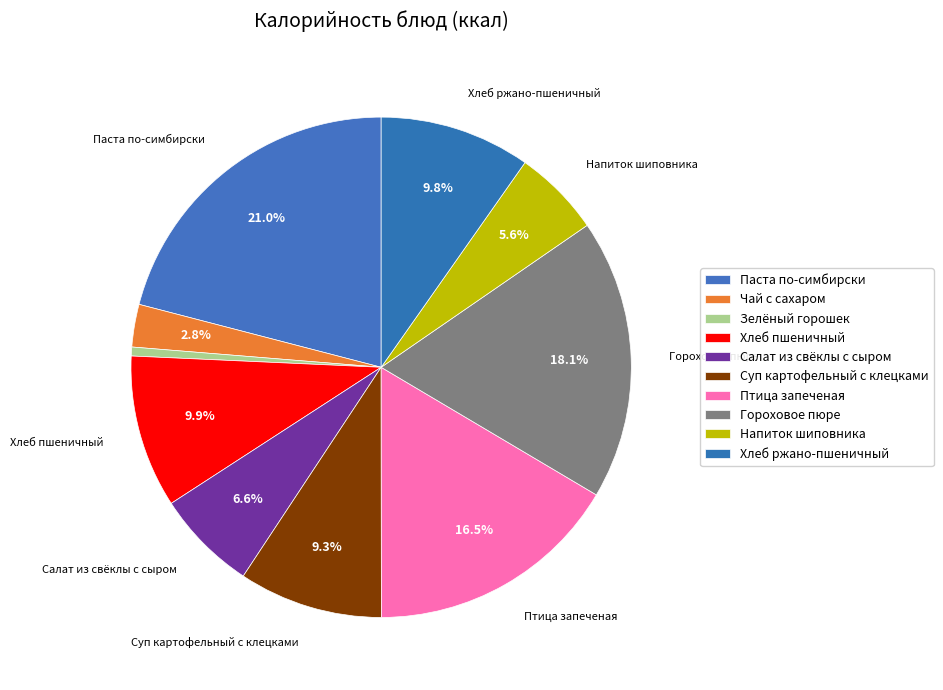

How many slices are in this pie chart?

10